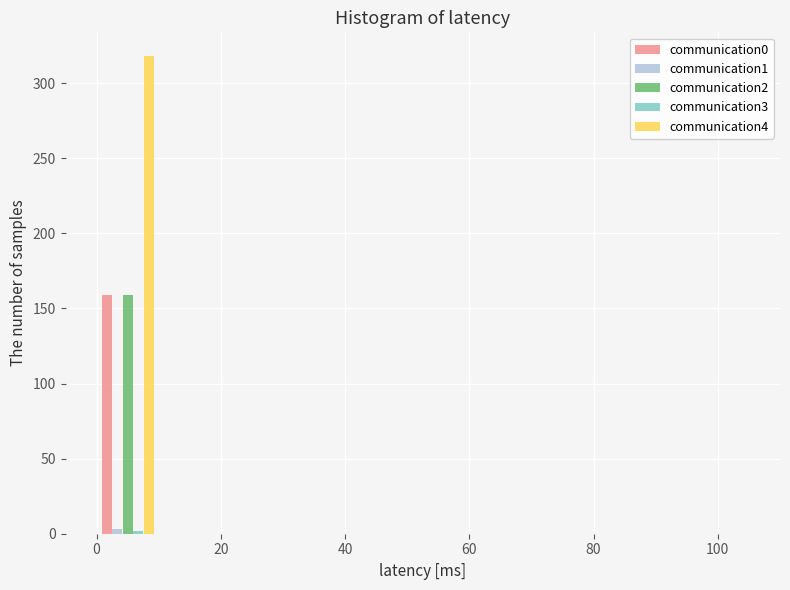

In the communication2 series, which range on the x-axis has the tallest bar?

0 to 10